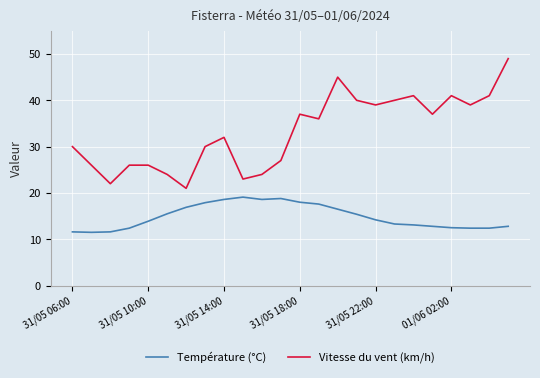

In Température (°C), how many points are higher than both neighbors (excluding endpoints)?

2